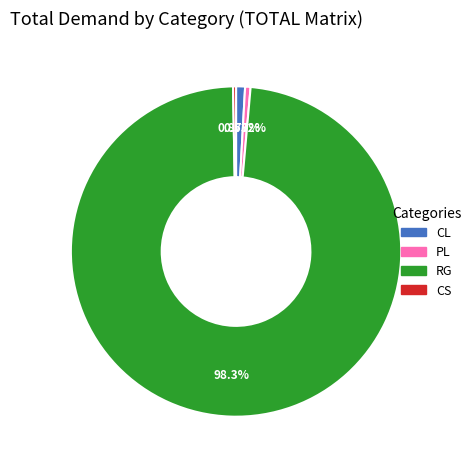

To the nearest percent, what portion does RG represent?

98%